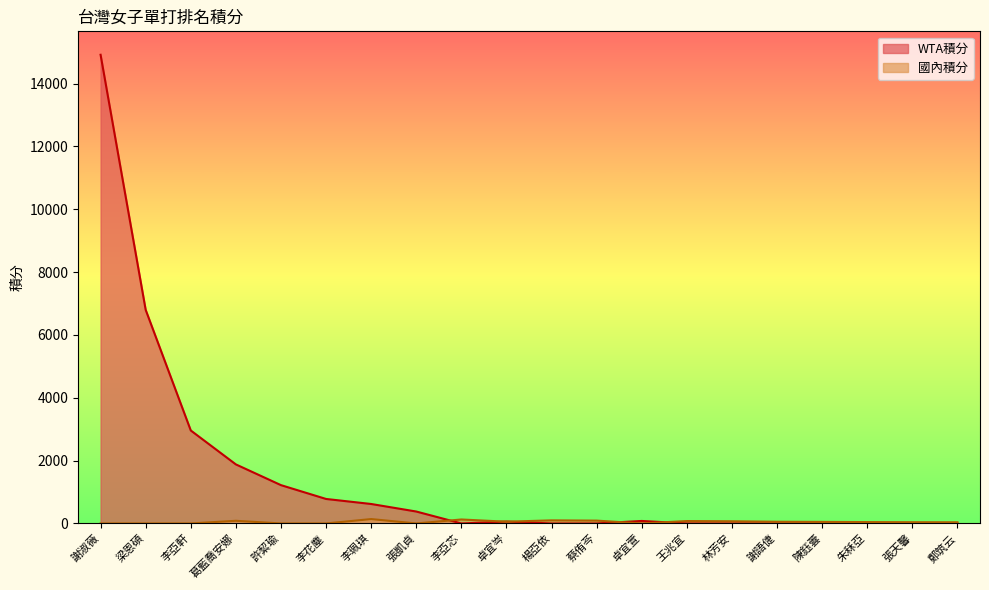

Reading left to right, extract all data points from this chart.

國內積分: 0	0	0	85	0	0	140	0	127	56	99	91	0	77	70	55	50	44	40	38
WTA積分: 14920	6800	2960	1880	1220	780	620	380	0	60	0	0	80	0	0	0	0	0	0	0